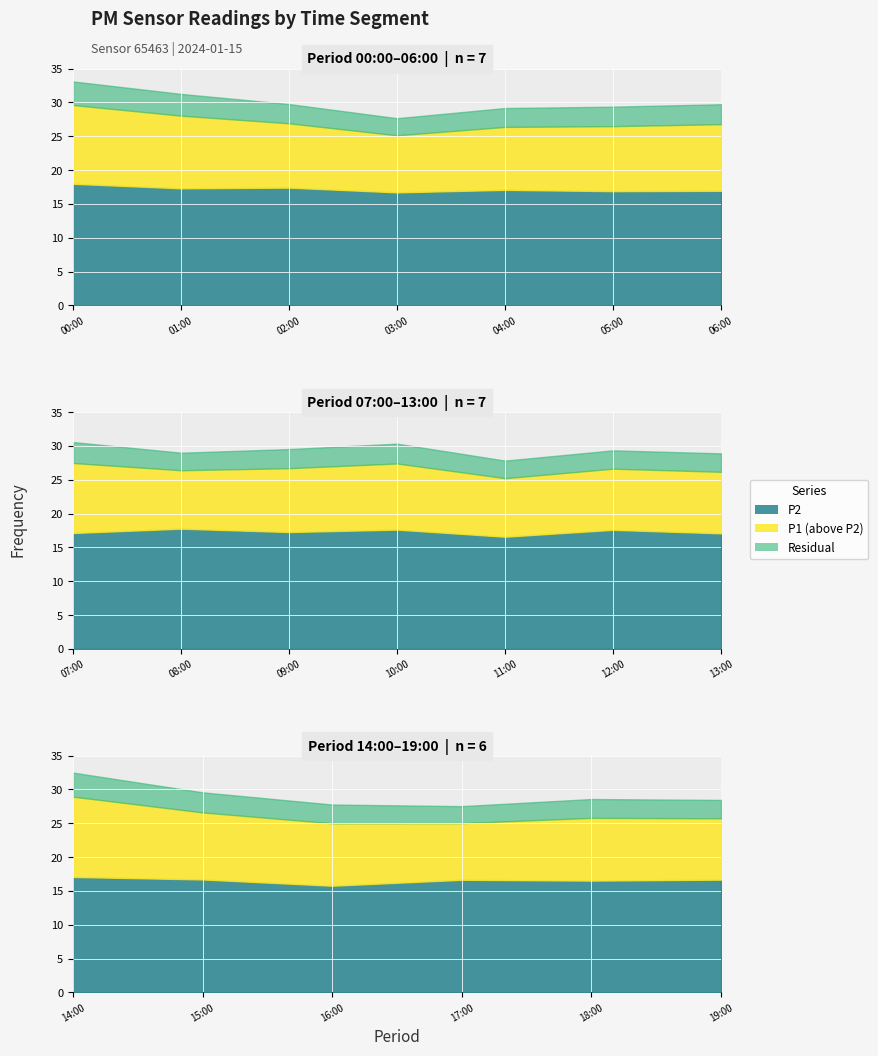

True or false: P1 and P2 cross at least once.

False